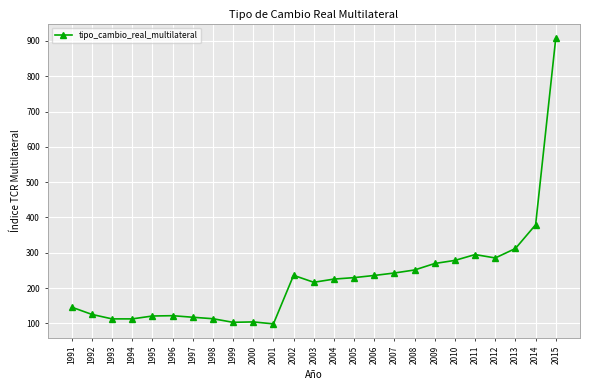

What is the ratio of the value at 2010 to the value at 2012?

1.0